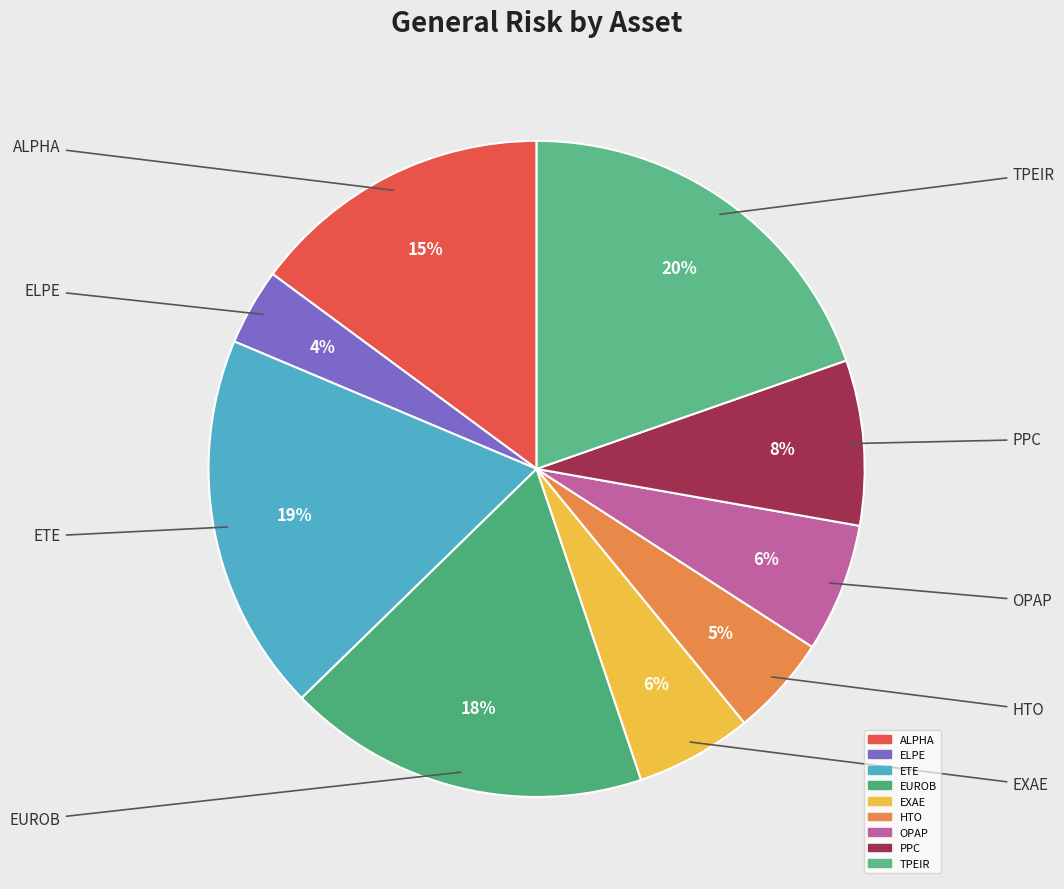

Which category has the smallest portion of the pie?

ELPE